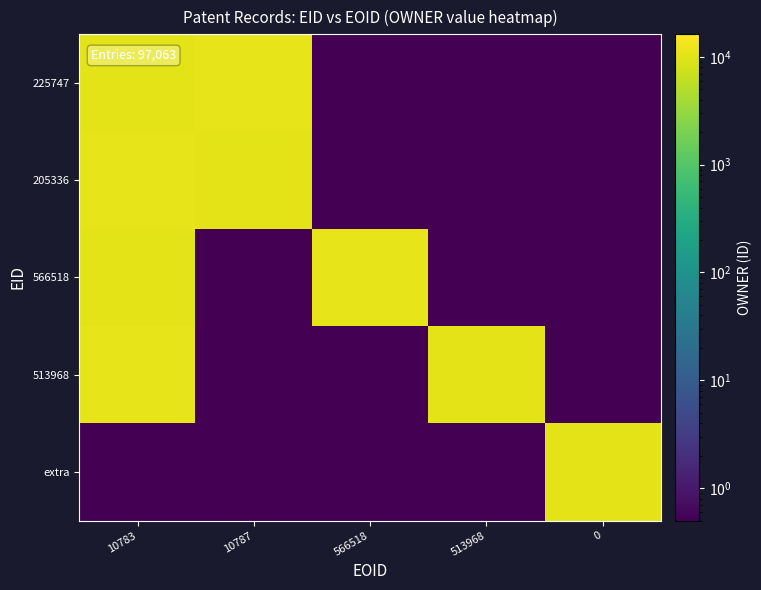

At 513968, list the series in order from smallest to largest.

225747, 205336, 566518, extra, 513968